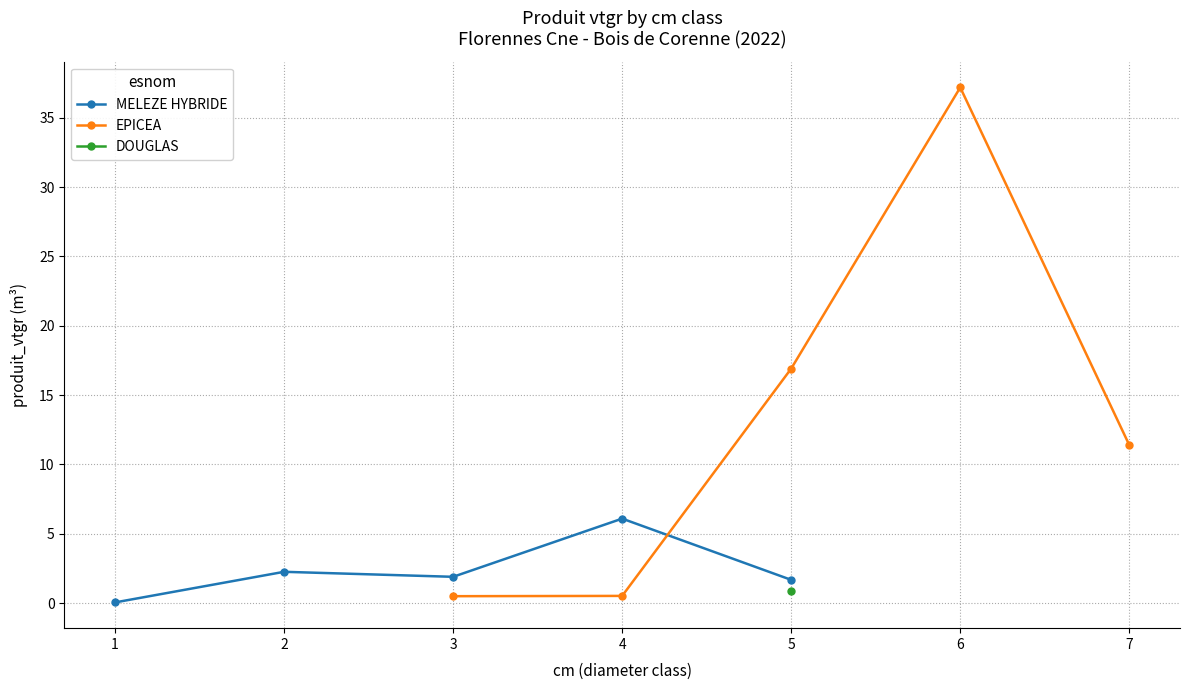

How many data points in EPICEA are less than 11?

2